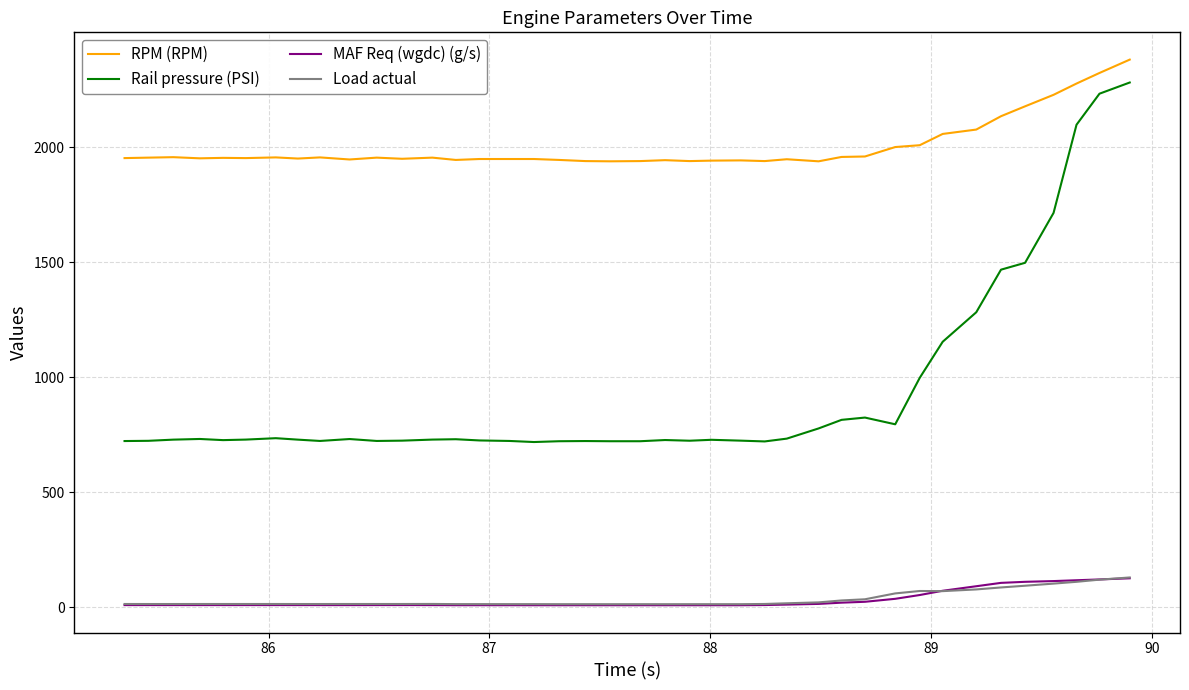

How many distinct data groups are displayed?

4